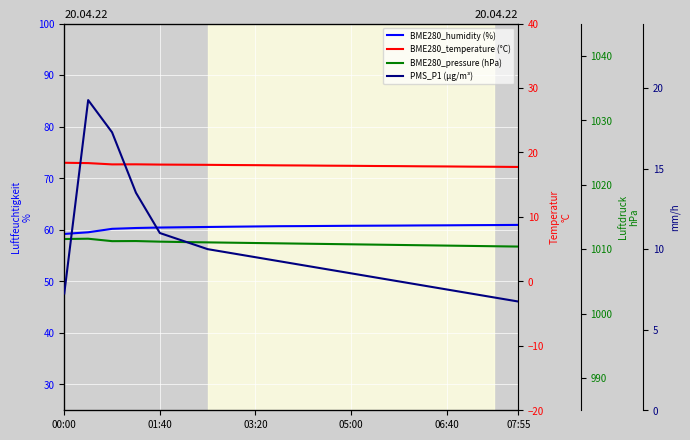

True or false: BME280_pressure has a value of 1368.7 at 14.

False